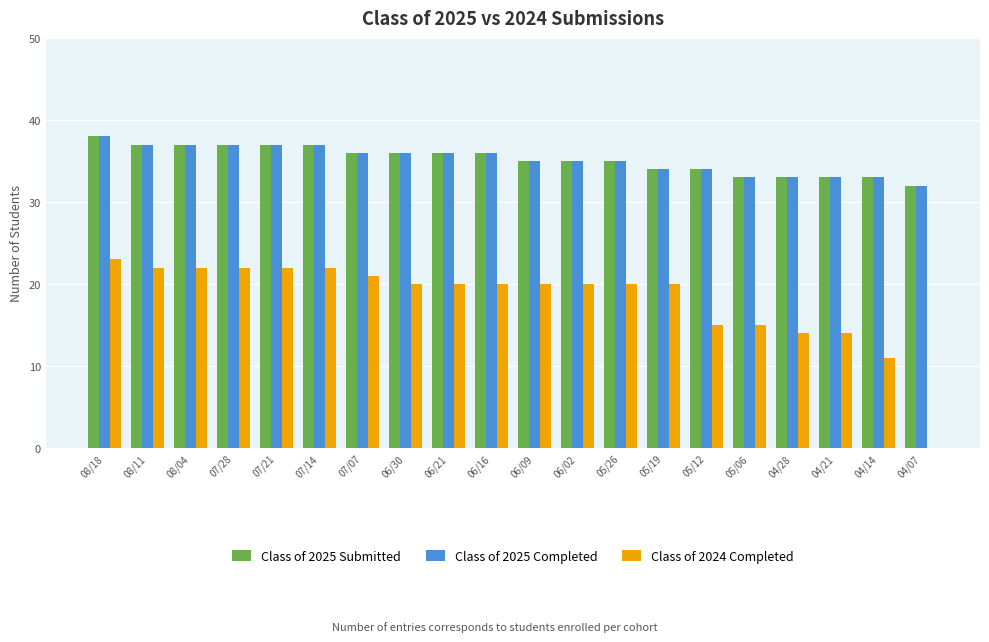

Are the bars grouped side by side (vs. stacked)?

Yes